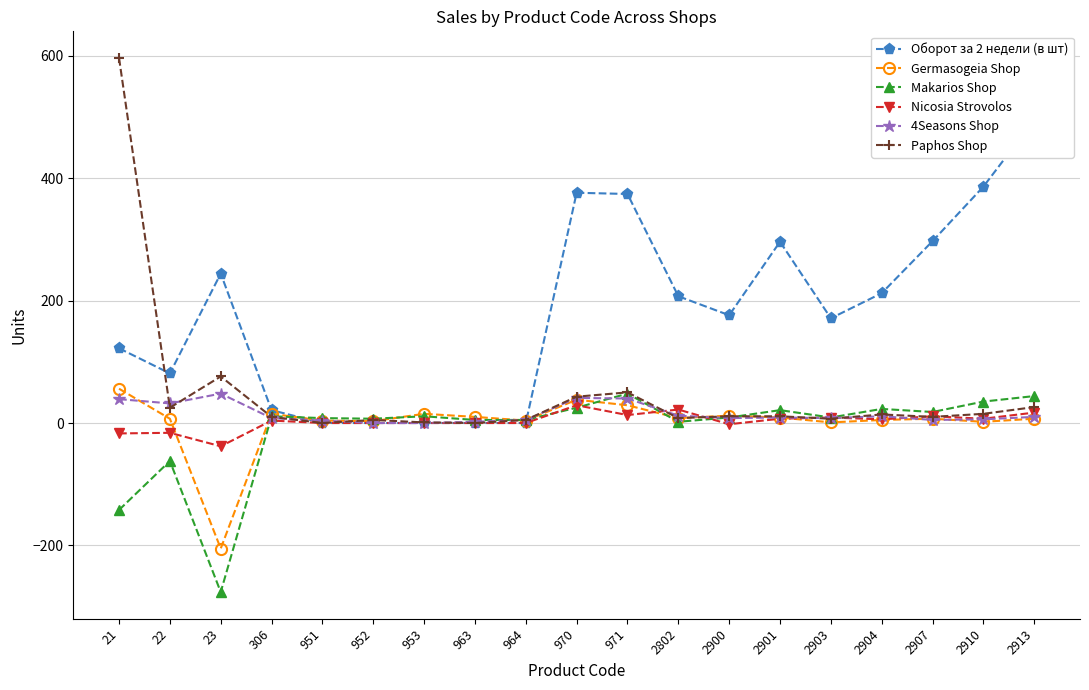

Count the number of data series in this chart.

6